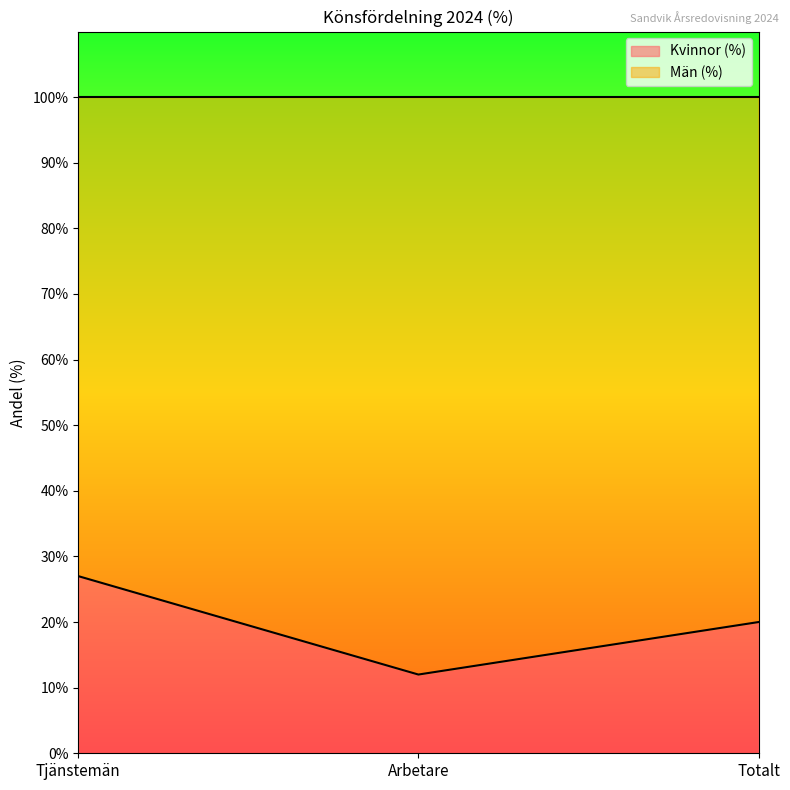

What is the label of the 1st point from the right?

Totalt